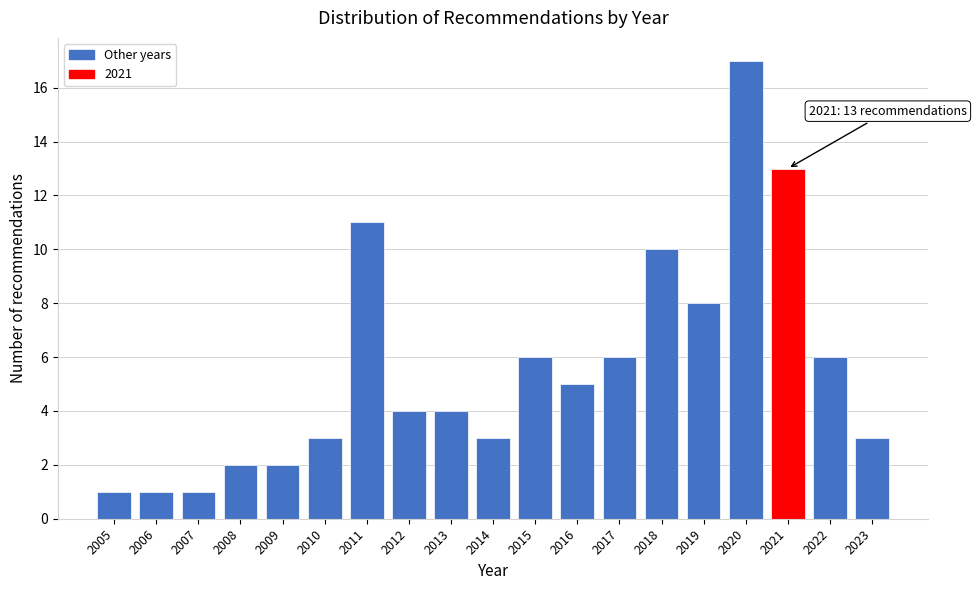

Reading right to left, extract all data points from this chart.

2023=3	2022=6	2021=13	2020=17	2019=8	2018=10	2017=6	2016=5	2015=6	2014=3	2013=4	2012=4	2011=11	2010=3	2009=2	2008=2	2007=1	2006=1	2005=1